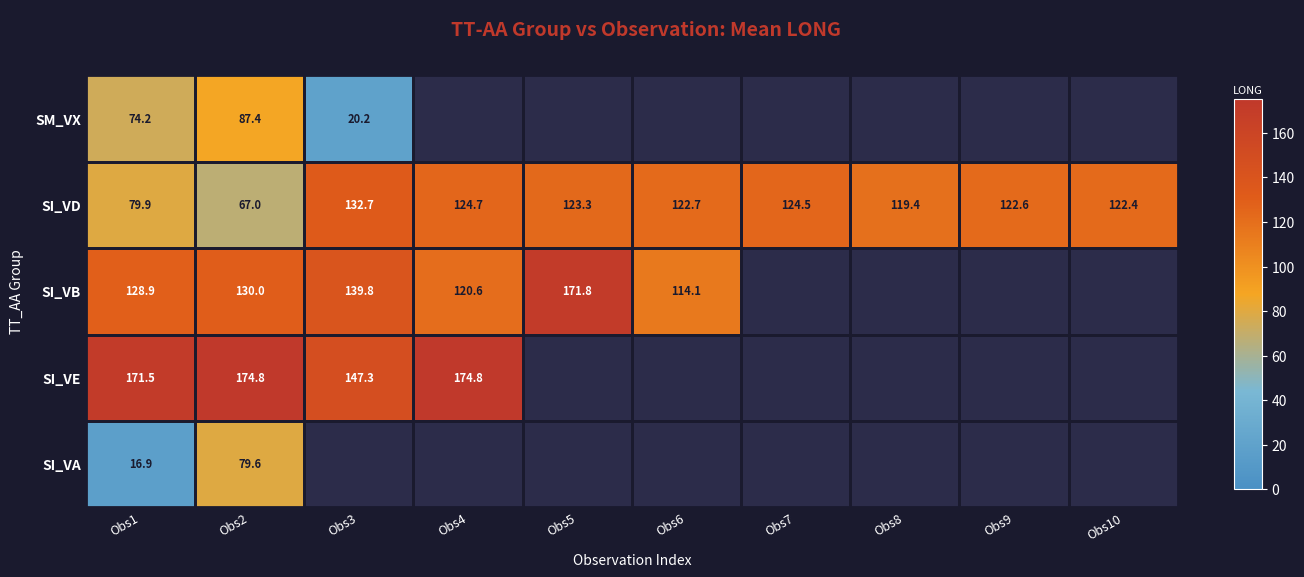

At which label does SI_VD reach its peak?

Obs3